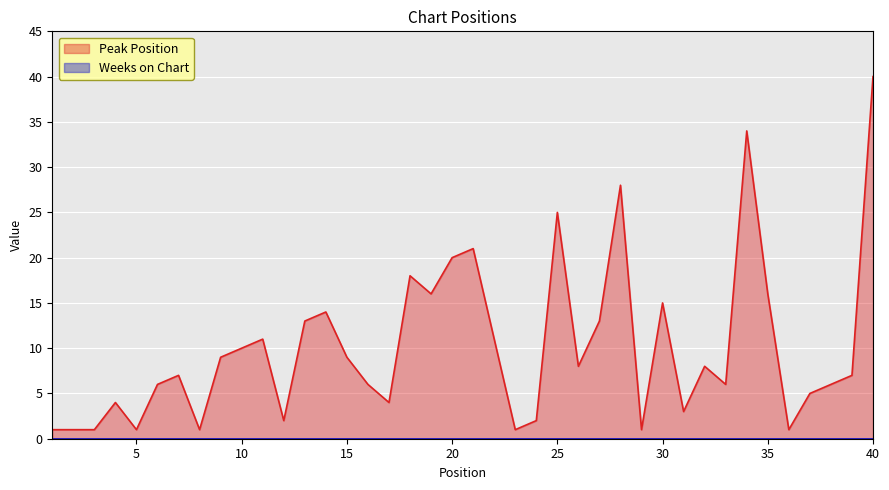

The value at 13 is 19. True or false?

False